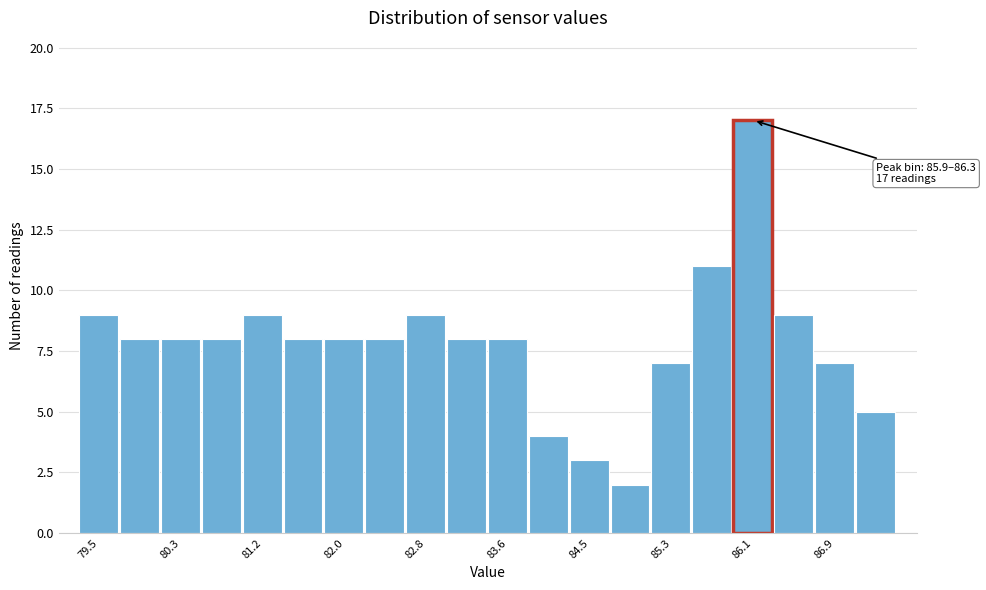

Over which range of the x-axis is the bar tallest?

85.9 to 86.3